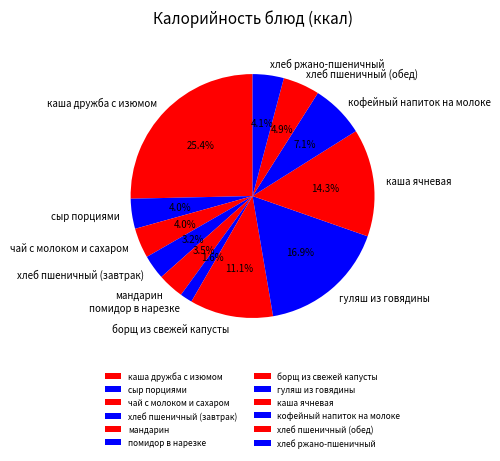

To the nearest percent, what portion does каша дружба с изюмом represent?

25%